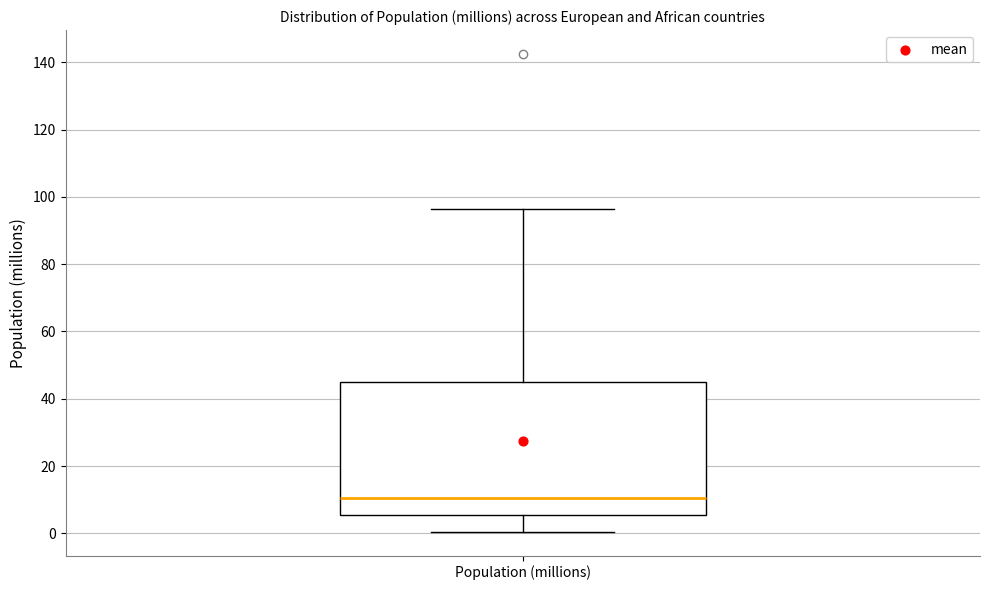

Where is the lower edge of the box for Population (millions) on the y-axis? The values are not printed on the chart, so give them approximately, as read against the axis.

6